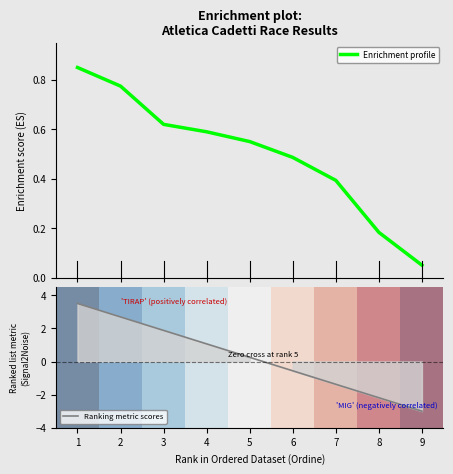

List the series in order of their peak value, highest first.

Ranking metric scores, Enrichment profile